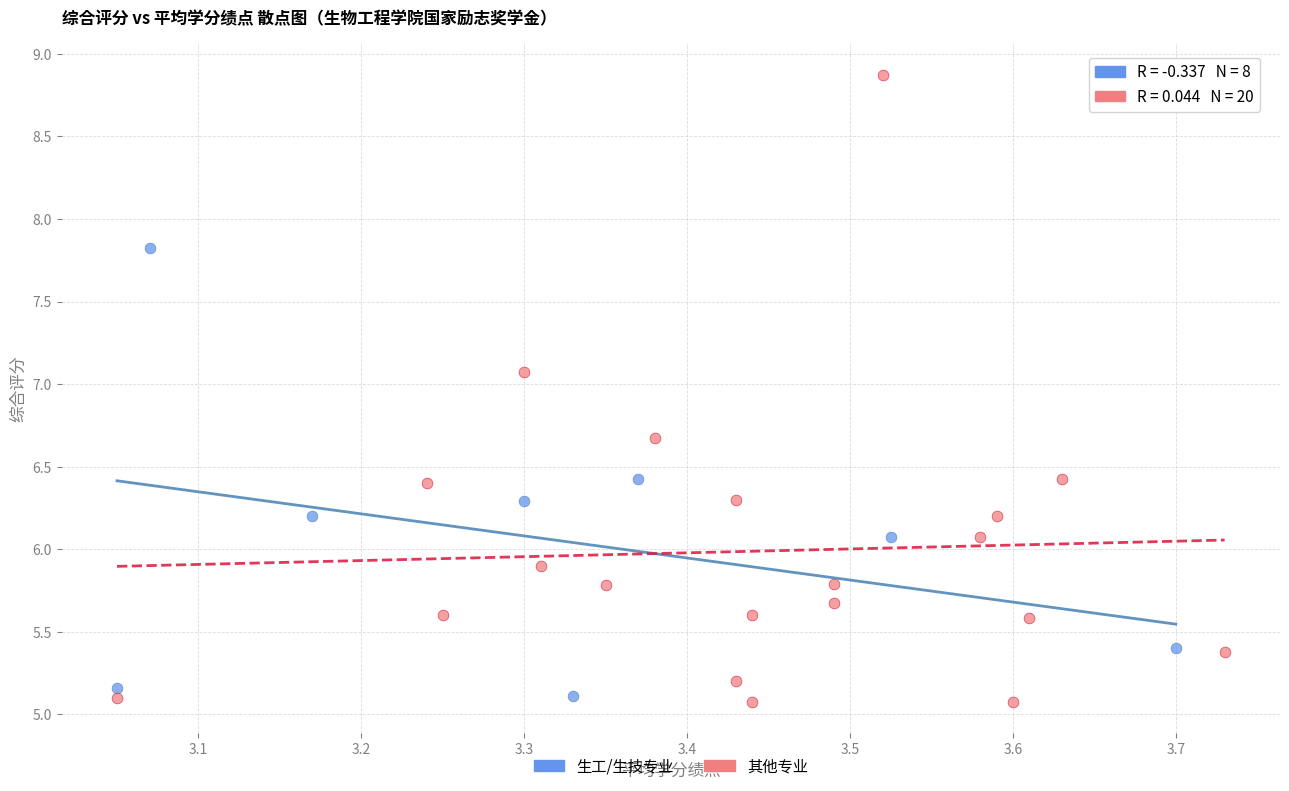

Which series has the largest Y range (max minus min)?

其他专业